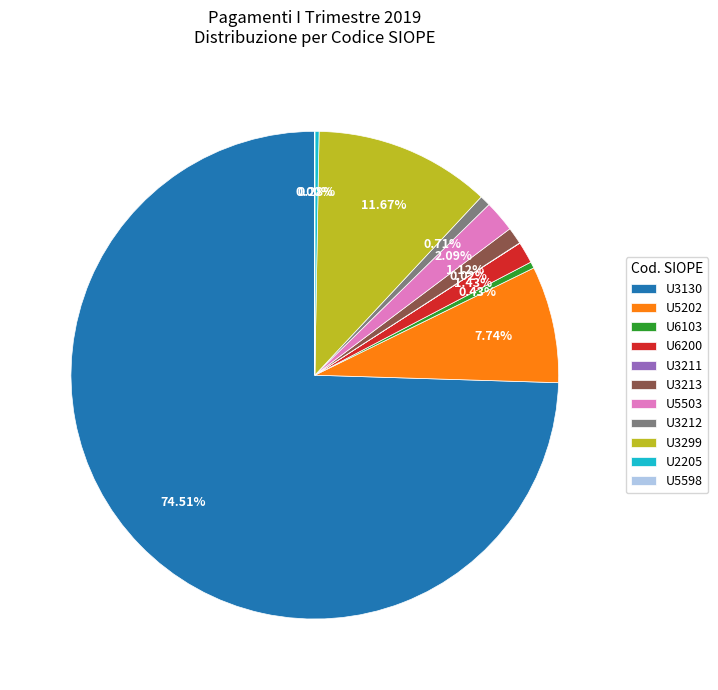

Is there a majority slice in this chart?

Yes